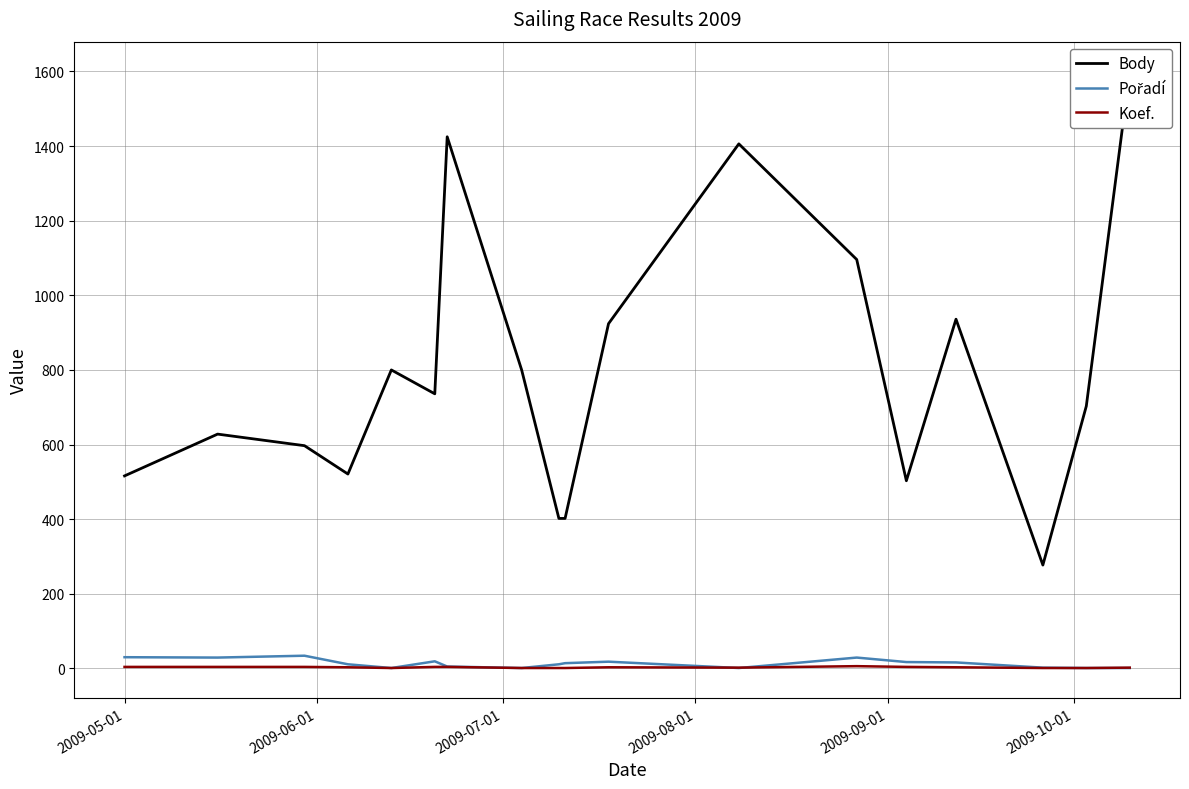

What is the value of the Pořadí point at the 8th from the left?

1